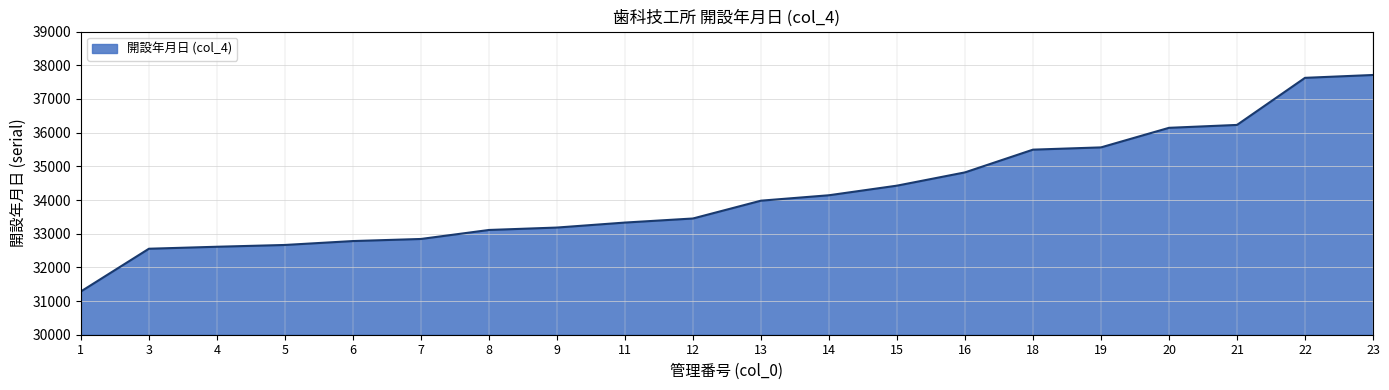

List the labels in order of value, smallest first.

1, 3, 4, 5, 6, 7, 8, 9, 11, 12, 13, 14, 15, 16, 18, 19, 20, 21, 22, 23